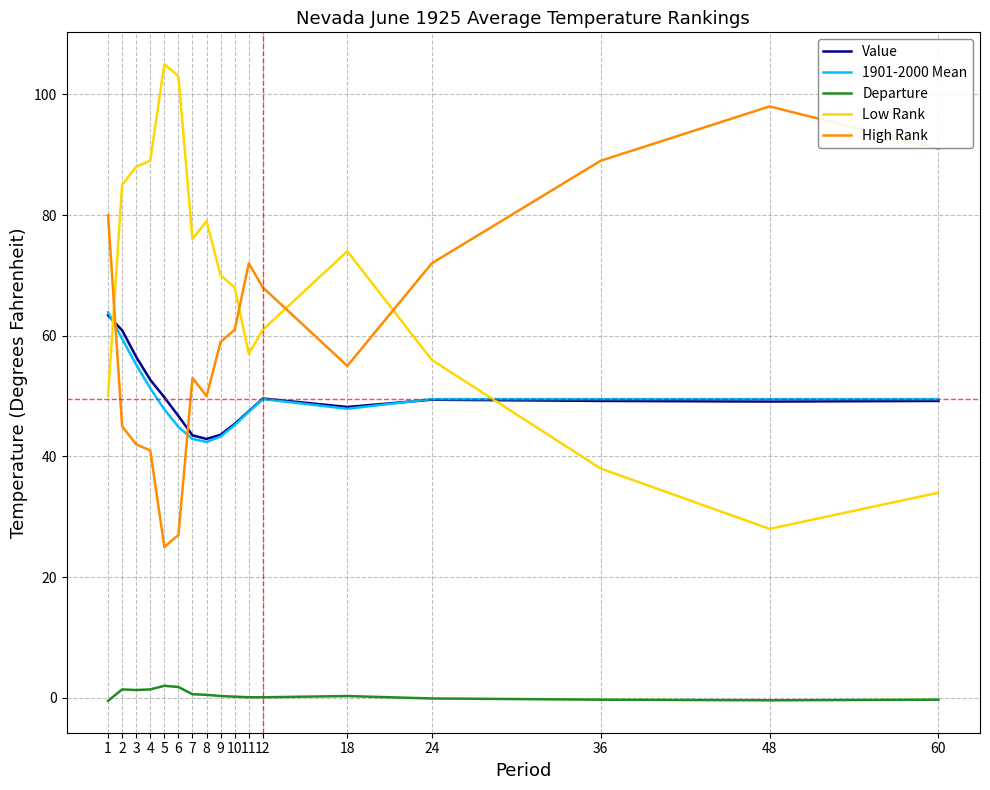

What is the highest value of the Low Rank series?

105.0